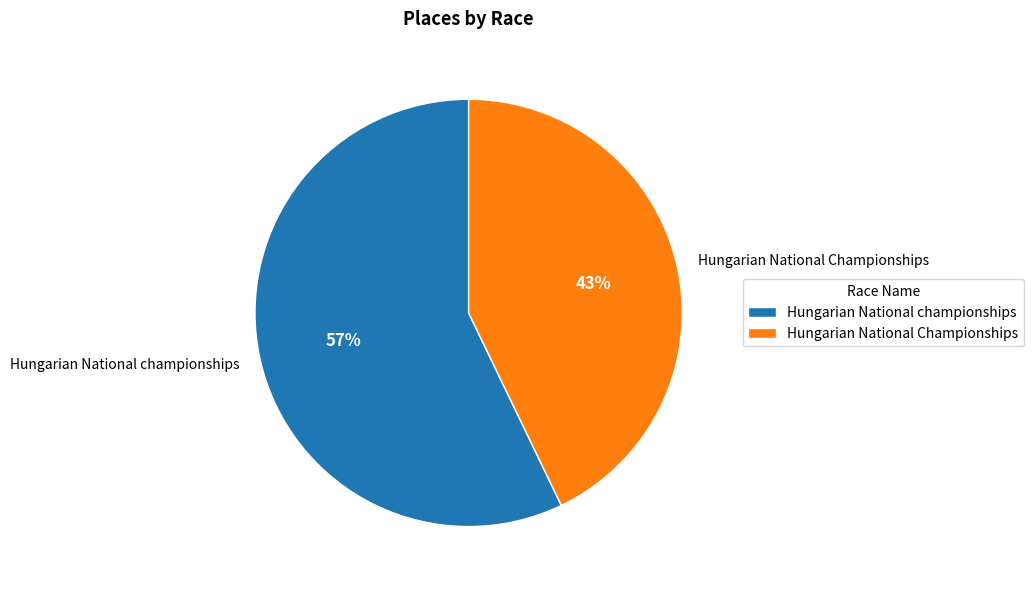

To the nearest percent, what percentage of the pie is Hungarian National Championships?

43%